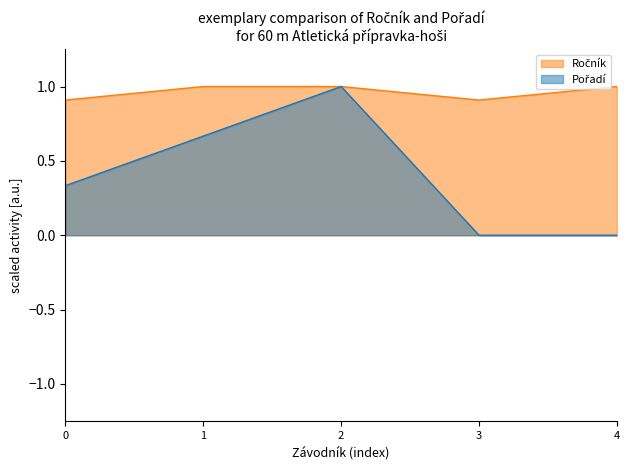

What is the maximum value shown in the chart?

1.0